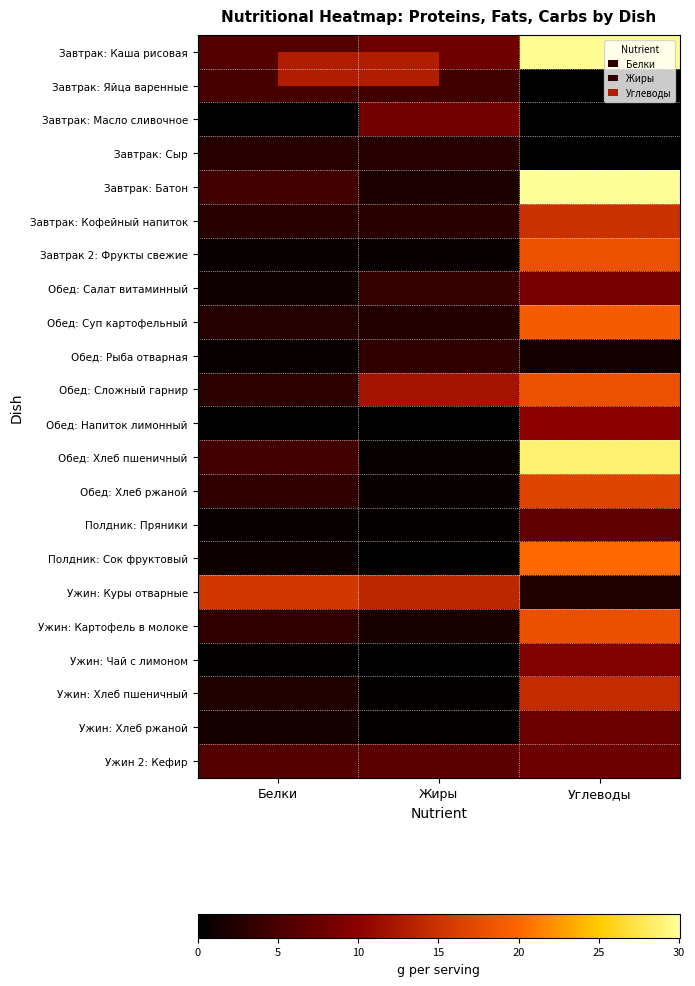

Count the number of categories in the chart.

3